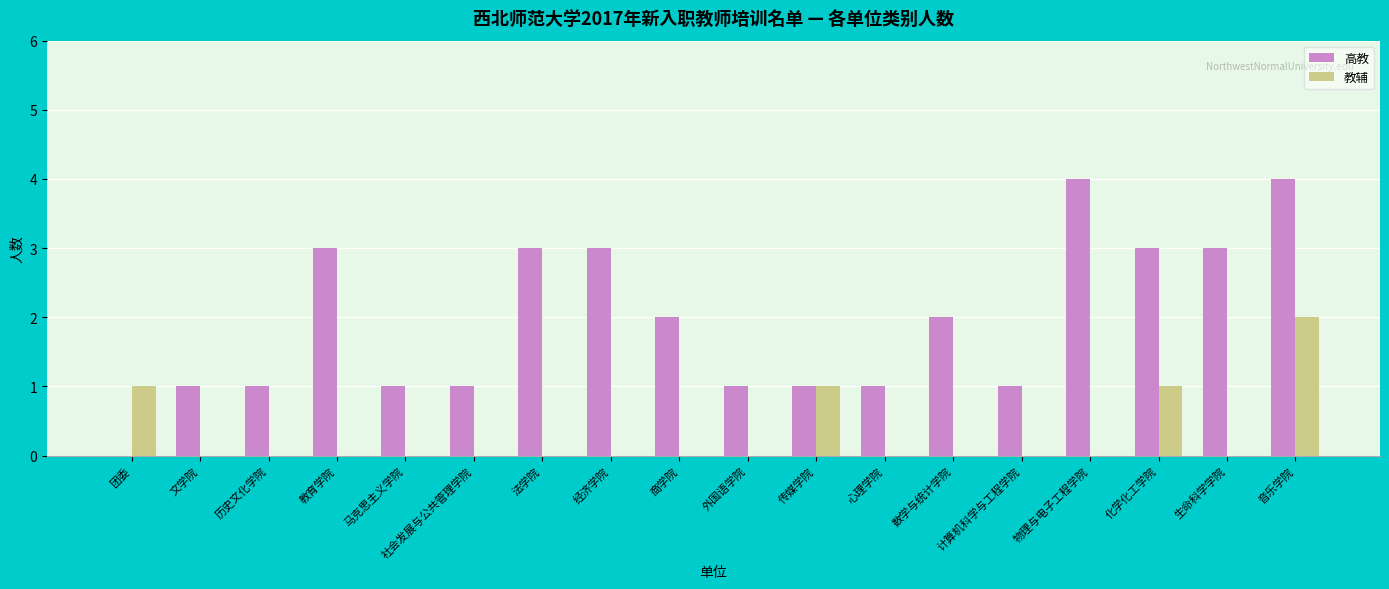

What is the maximum value for 高教?

4